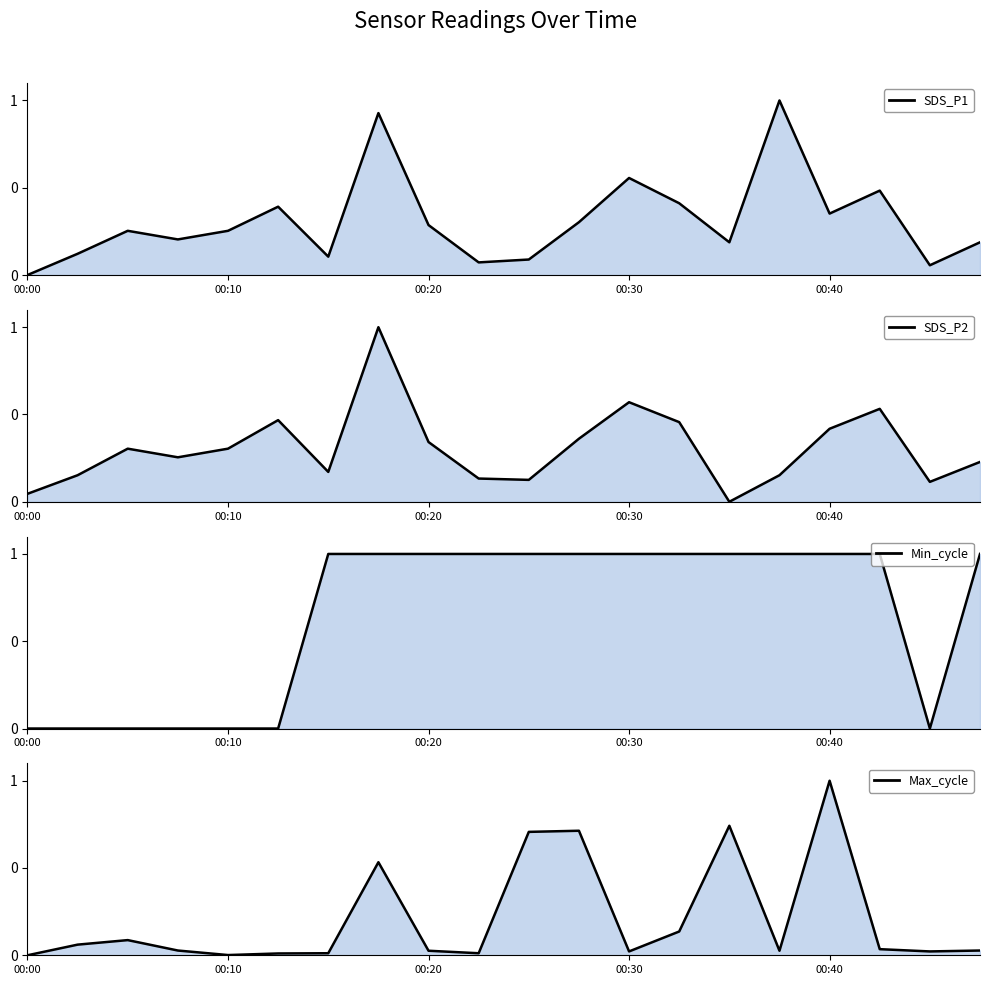

The value of SDS_P2 at 6 is 0.0. True or false?

False